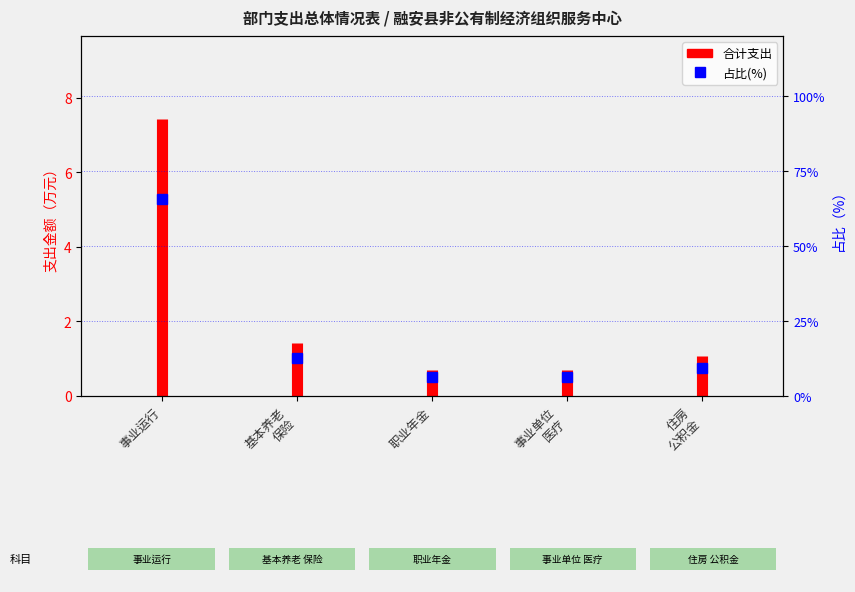

What is the label of the 1st point from the left?

事业运行